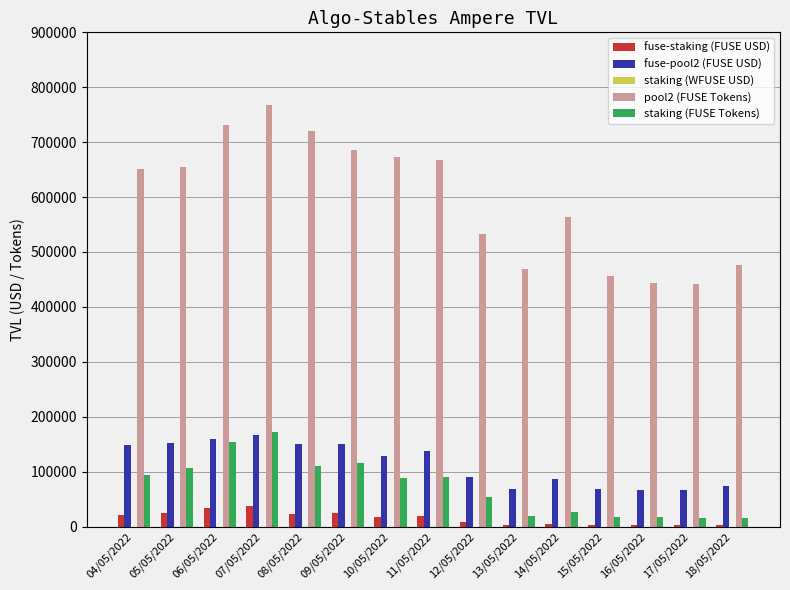

What is the sum of all fuse-pool2 (FUSE USD) values?

1711381.9